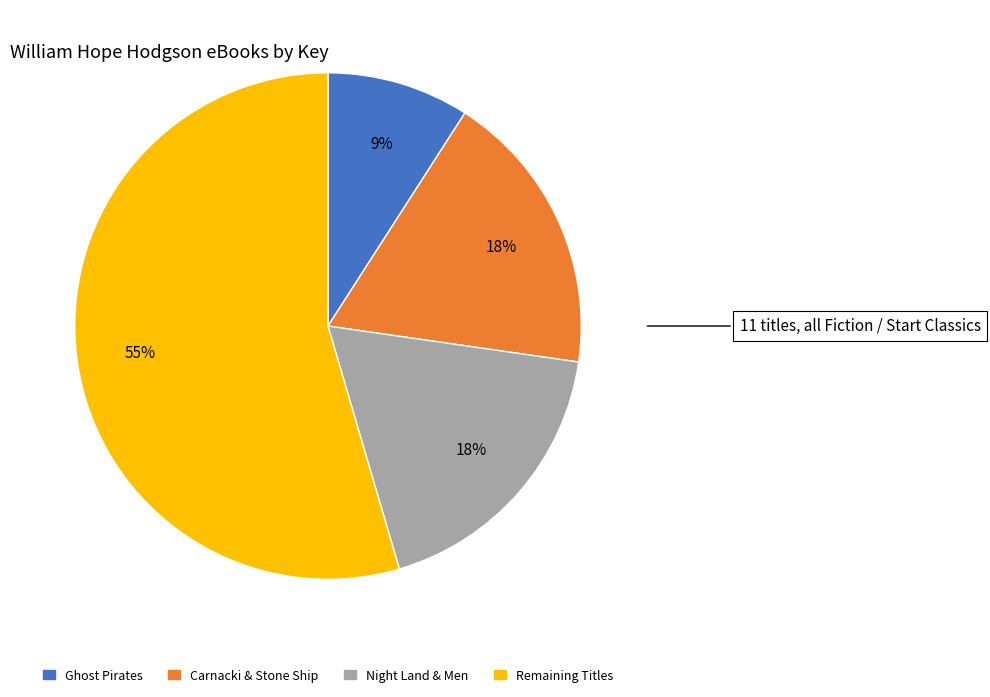

Do Carnacki & Stone Ship and Night Land & Men together represent more than half of the pie?

No